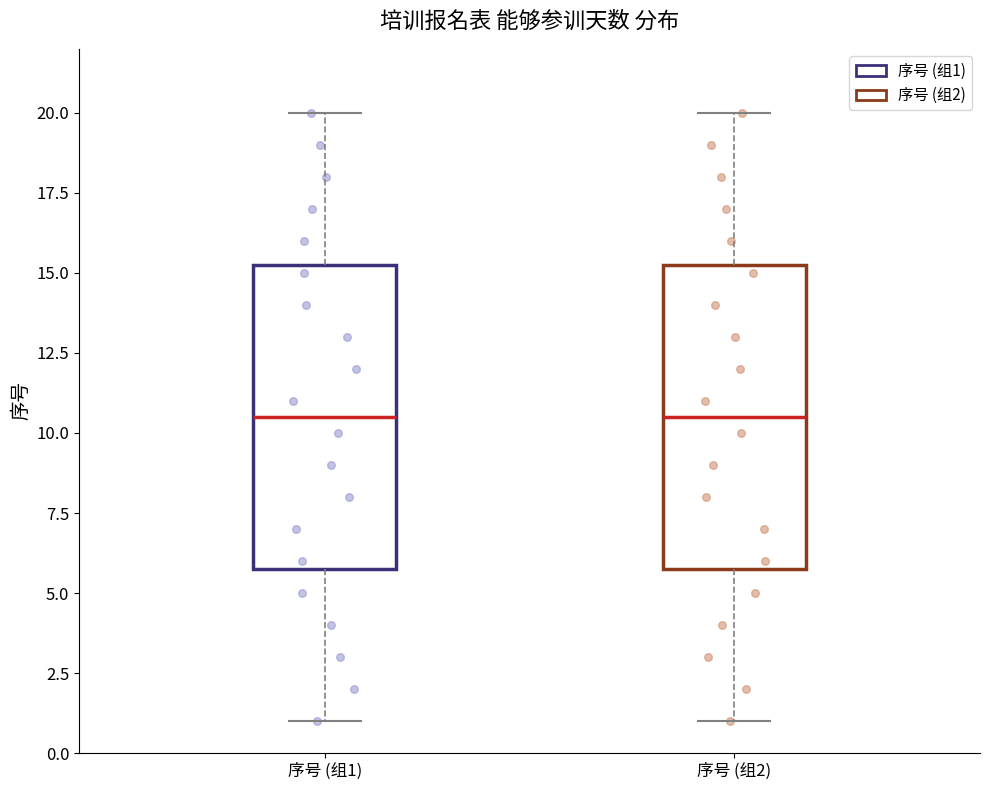

Where does the median line of the box for 序号 (组2) sit on the y-axis? The values are not printed on the chart, so give them approximately, as read against the axis.

10.5